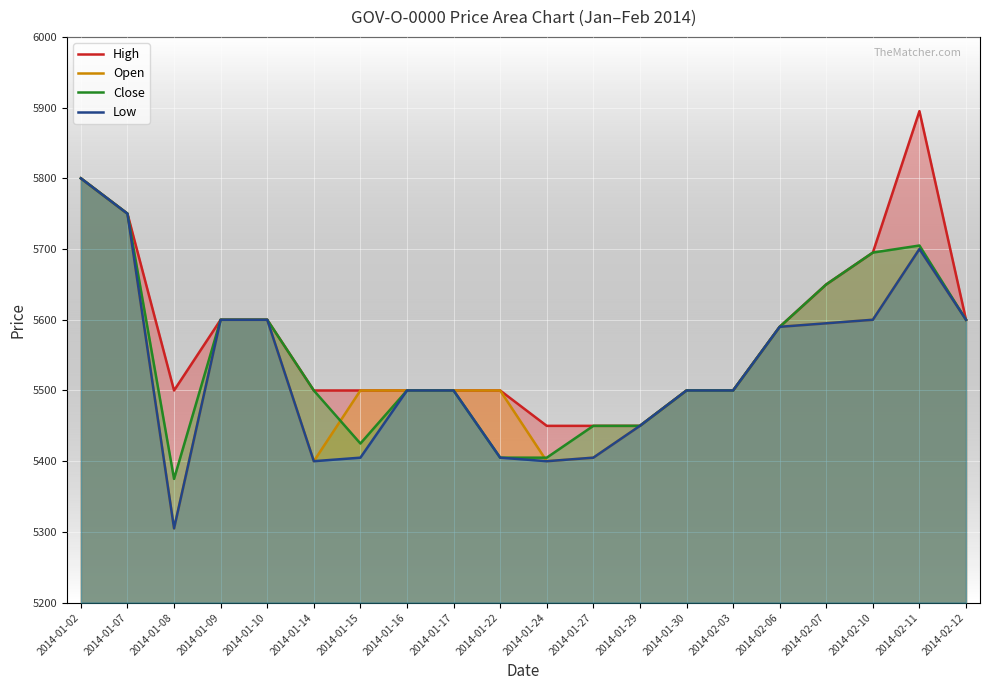

Where is High nearest to the value 5672?

2014-02-07